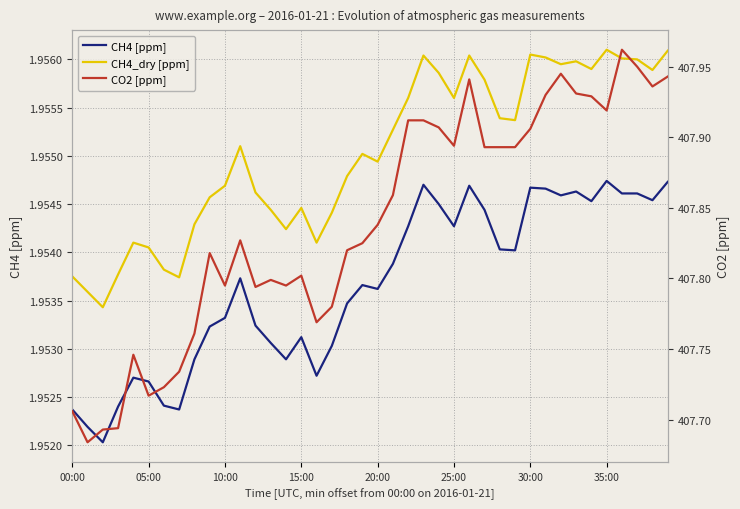

Count the number of data series in this chart.

3